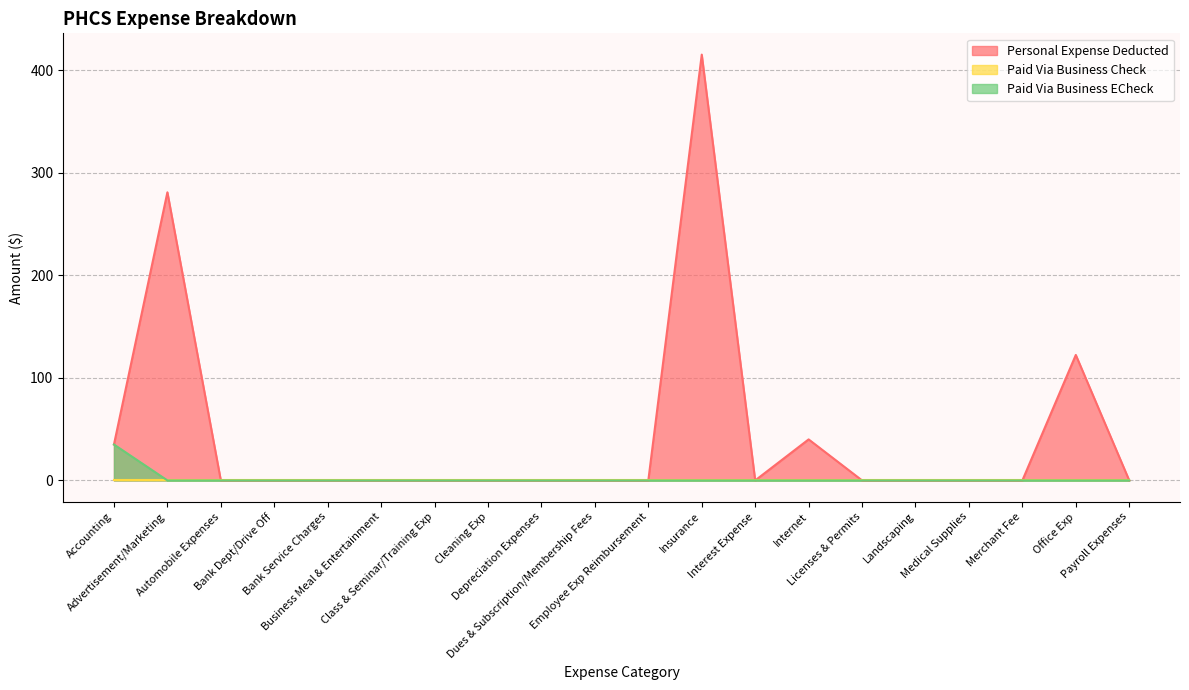

At which category does the chart reach its peak across all series?

Insurance